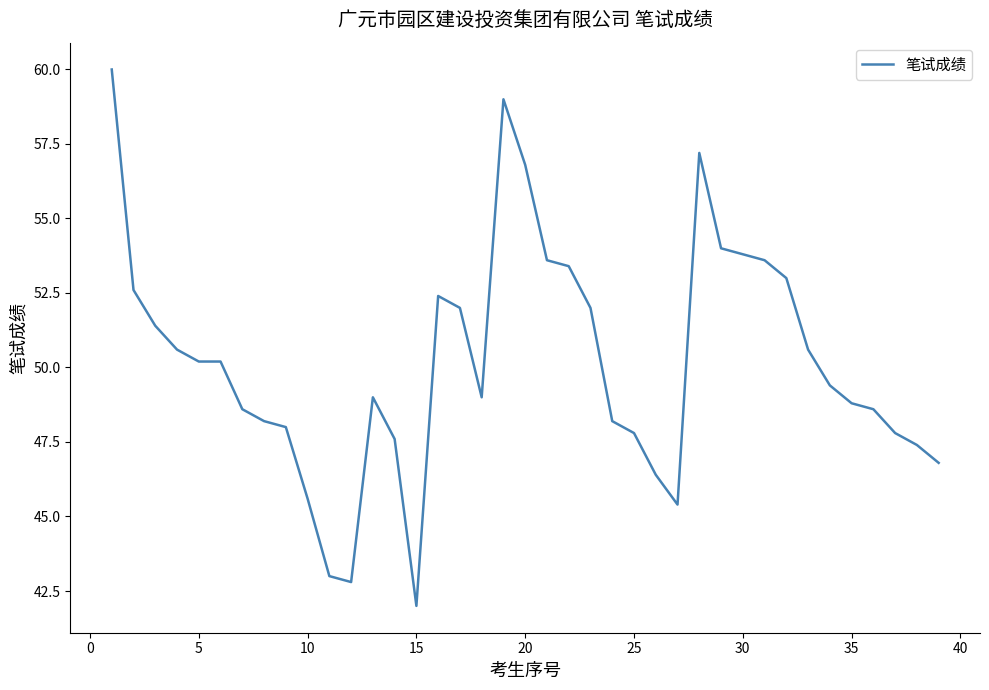

What is the greatest value displayed?

60.0